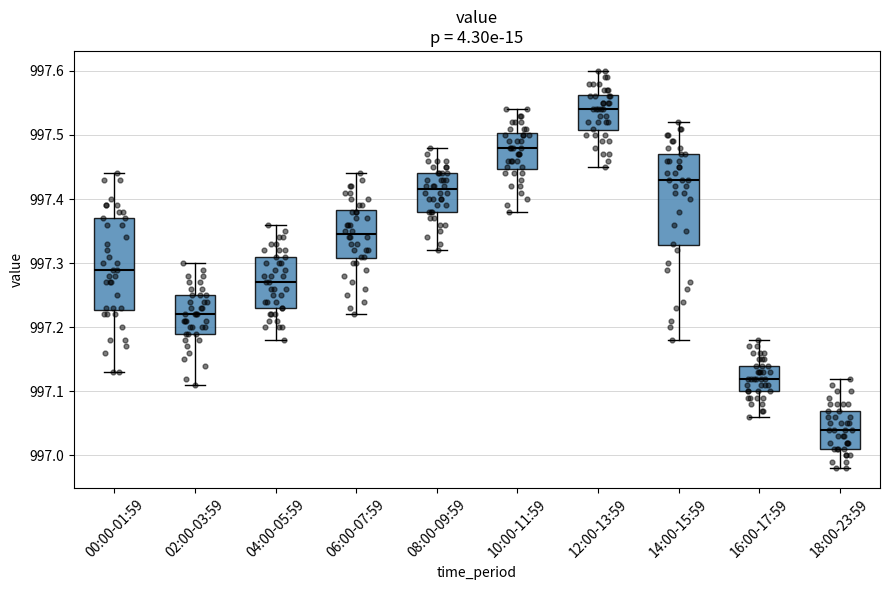

Where does the upper whisker of the box for 14:00-15:59 end on the y-axis? The values are not printed on the chart, so give them approximately, as read against the axis.

997.52